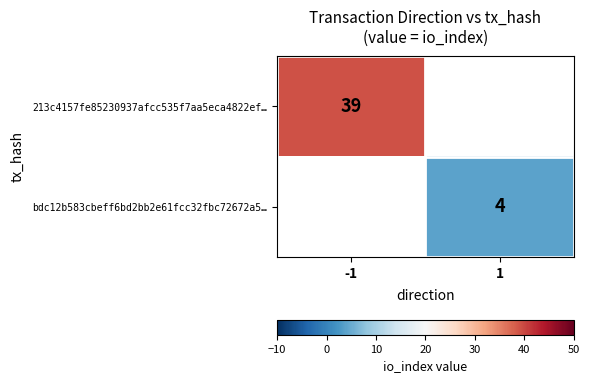

Rank the series by their average value, from highest to lowest.

213c4157fe85230937afcc535f7aa5eca4822ef…, bdc12b583cbeff6bd2bb2e61fcc32fbc72672a5…